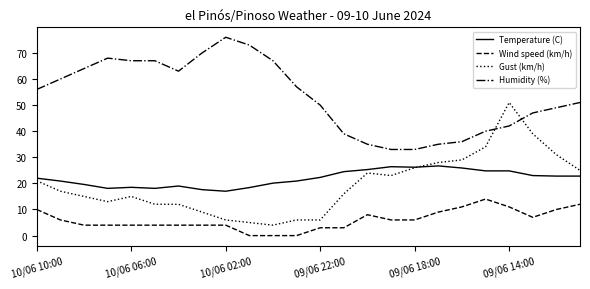

Count the number of categories in the chart.

24